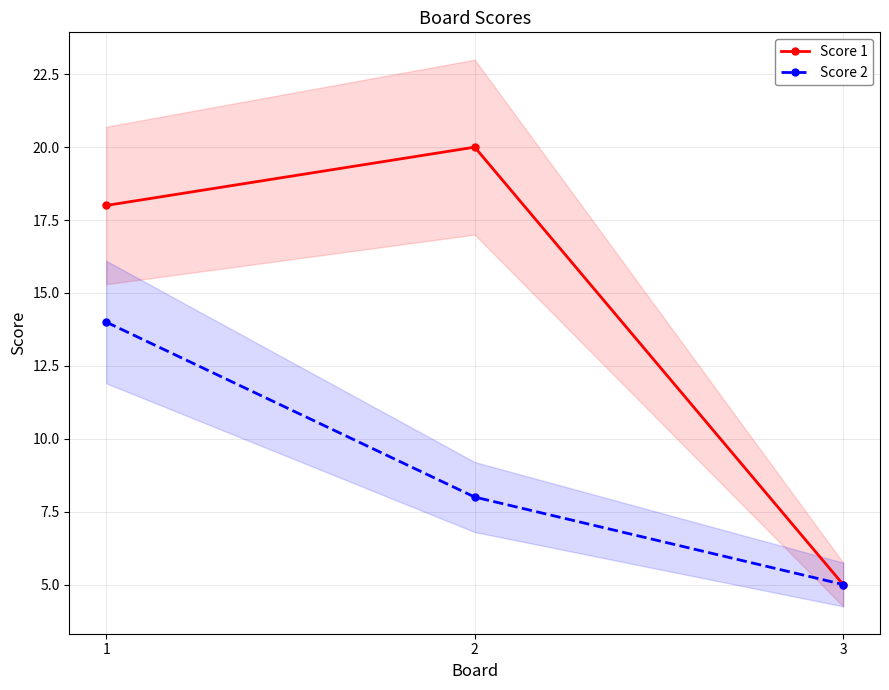

What is the sum of all Score 2 values?

27